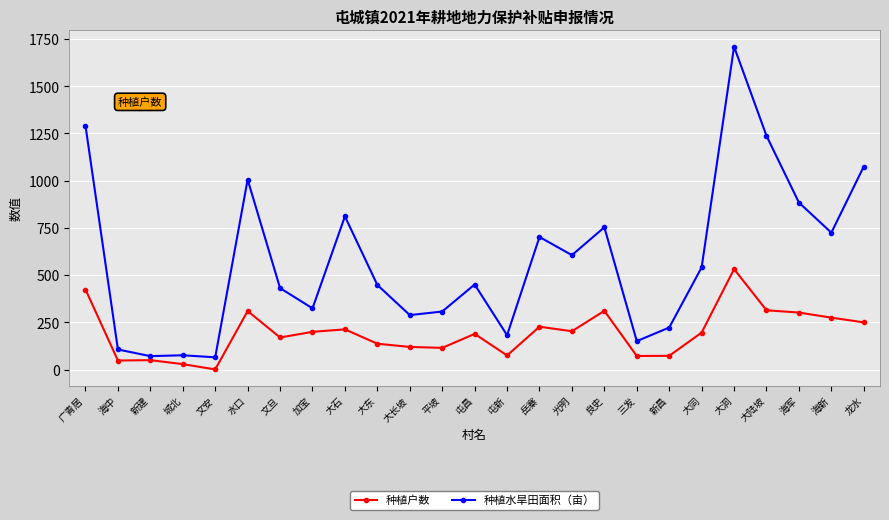

True or false: 种植户数 and 种植水旱田面积（亩） intersect in this chart.

False